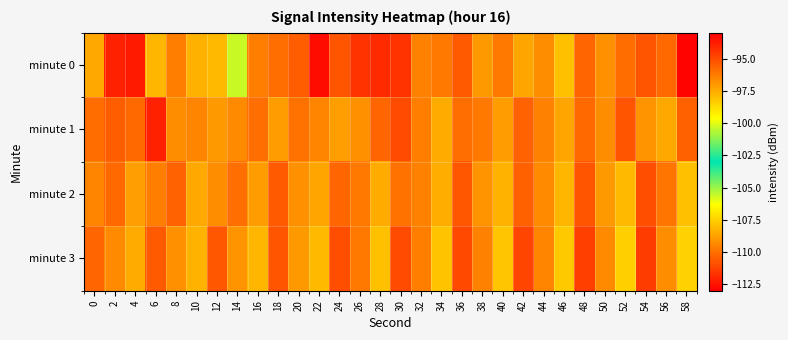

Reading left to right, transcribe all the data shown in this chart.

minute 0: 0=-108.6	2=-93.9	4=-93.8	6=-108.2	8=-109.7	10=-108.4	12=-108.1	14=-100.4	16=-109.7	18=-110.1	20=-110.5	22=-112.6	24=-110.8	26=-111.6	28=-111.9	30=-111.6	32=-109.6	34=-109.8	36=-110.6	38=-109.0	40=-109.8	42=-108.6	44=-109.3	46=-108.0	48=-110.3	50=-109.2	52=-110.2	54=-110.8	56=-110.2	58=-112.9
minute 1: 0=-110.1	2=-110.5	4=-110.2	6=-112.1	8=-109.3	10=-109.5	12=-109.0	14=-109.3	16=-110.1	18=-108.9	20=-110.0	22=-109.5	24=-108.8	26=-109.2	28=-110.3	30=-111.0	32=-109.7	34=-108.5	36=-110.1	38=-109.8	40=-108.9	42=-110.4	44=-109.6	46=-108.7	48=-110.2	50=-109.3	52=-110.8	54=-109.1	56=-108.6	58=-110.5
minute 2: 0=-109.5	2=-110.2	4=-108.8	6=-109.7	8=-110.4	10=-108.6	12=-109.3	14=-110.1	16=-108.9	18=-110.6	20=-109.2	22=-108.7	24=-110.3	26=-109.8	28=-108.5	30=-110.0	32=-109.6	34=-108.4	36=-110.7	38=-109.1	40=-108.3	42=-110.5	44=-109.4	46=-108.2	48=-110.8	50=-109.0	52=-108.1	54=-110.9	56=-109.9	58=-108.0
minute 3: 0=-110.3	2=-109.4	4=-108.5	6=-110.6	8=-109.2	10=-108.3	12=-110.7	14=-109.1	16=-108.2	18=-110.8	20=-109.0	22=-108.1	24=-110.9	26=-109.8	28=-108.0	30=-111.0	32=-109.7	34=-107.9	36=-111.1	38=-109.6	40=-107.8	42=-111.2	44=-109.5	46=-107.7	48=-111.3	50=-109.4	52=-107.6	54=-111.4	56=-109.3	58=-107.5